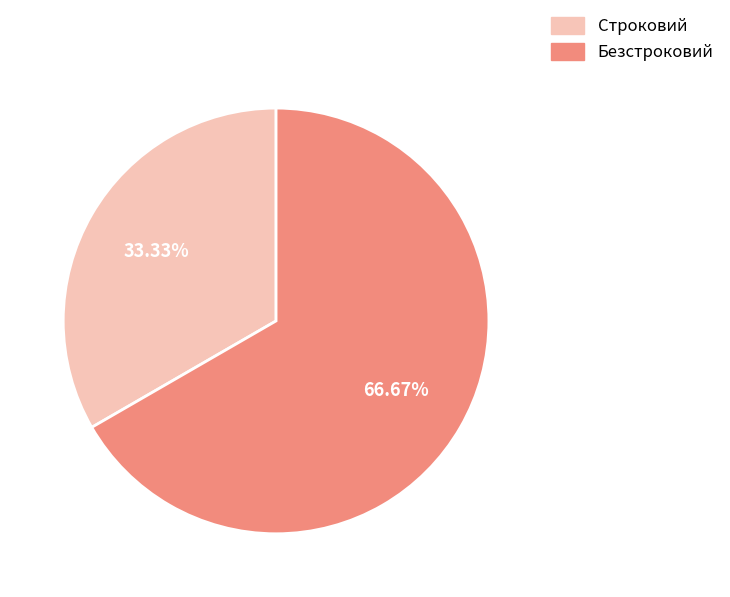

Is Безстроковий the majority of the pie?

Yes